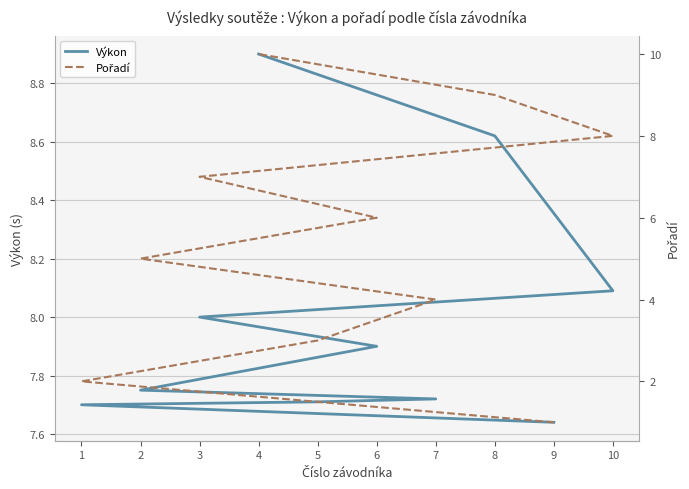

How many Pořadí values are between 3 and 8?

6